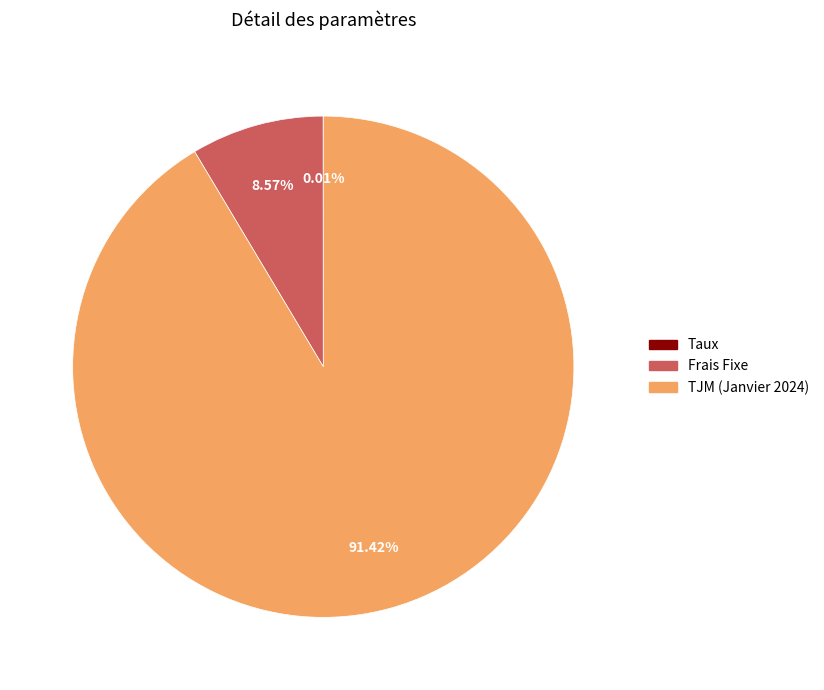

Which category accounts for the majority?

TJM (Janvier 2024)